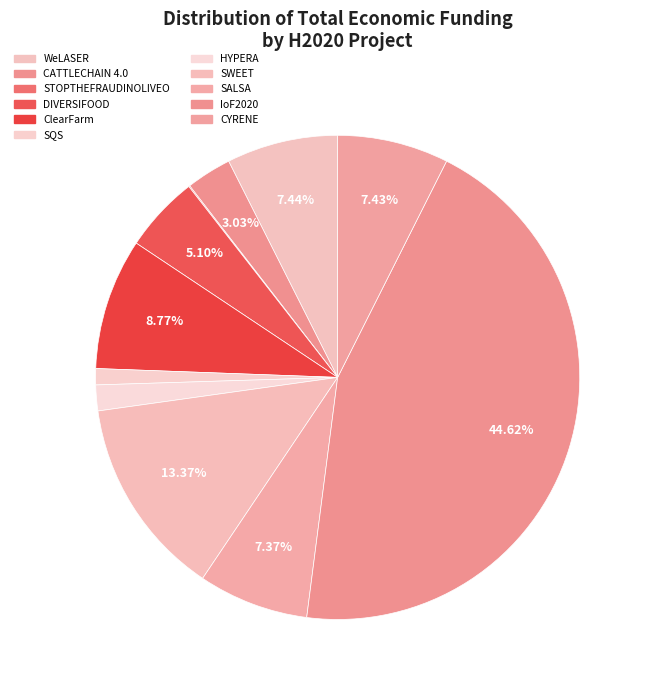

What percentage is the WeLASER slice, to the nearest percent?

7%